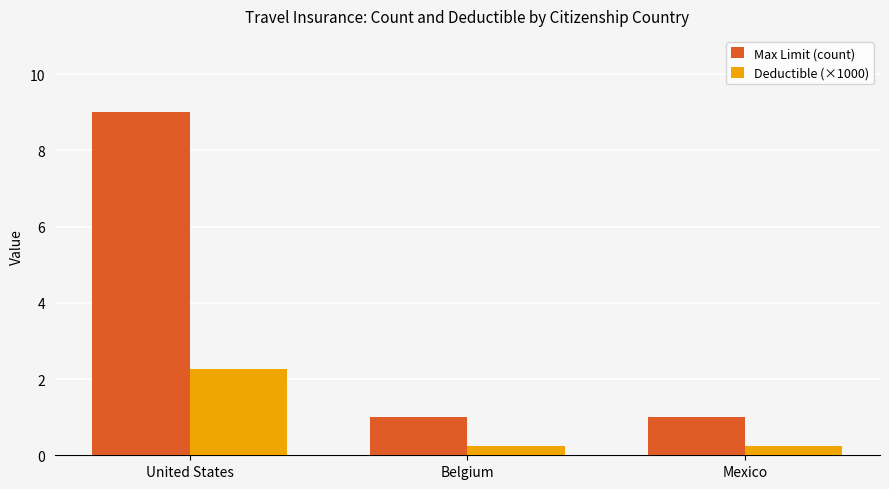

List the series in order of their peak value, lowest first.

Deductible (×1000), Max Limit (count)